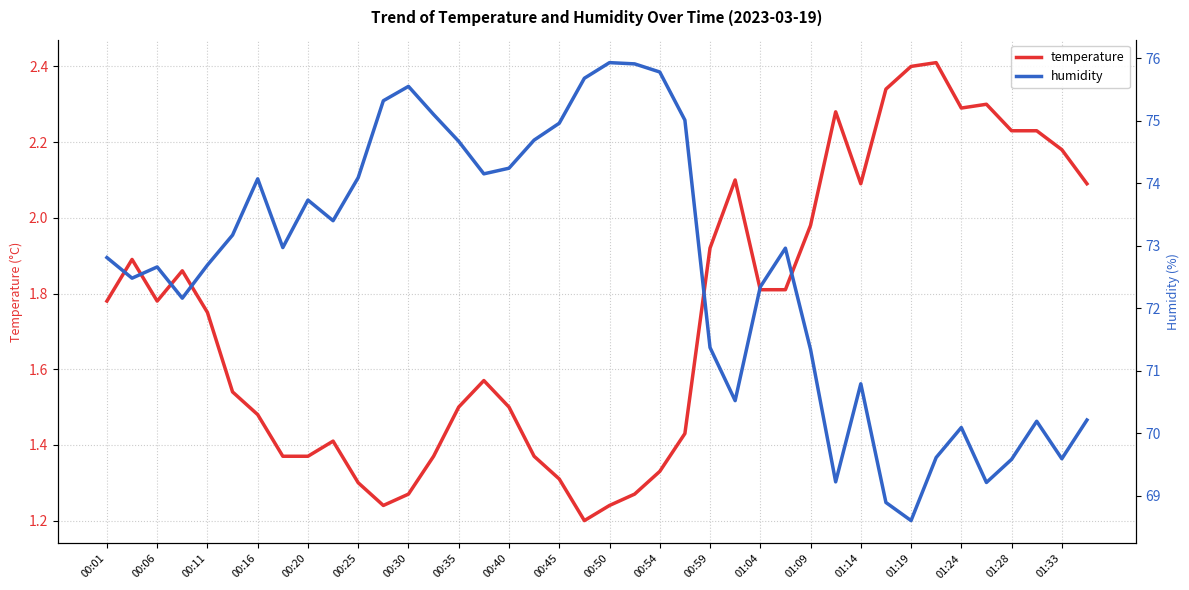

How many lines are shown in the chart?

2